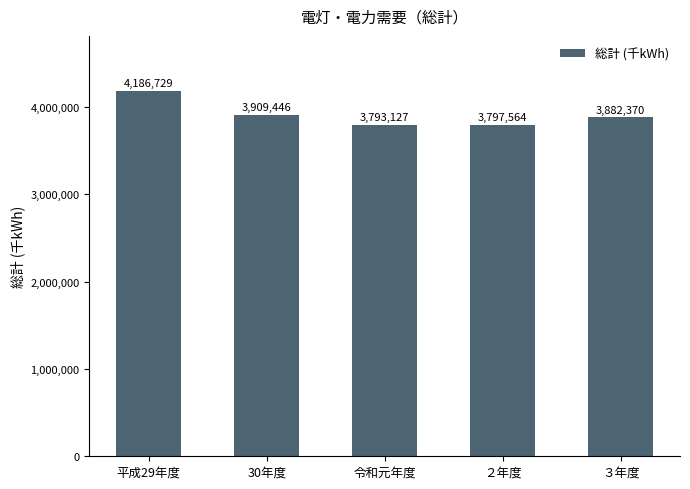

List the labels in order of value, smallest first.

令和元年度, ２年度, ３年度, 30年度, 平成29年度